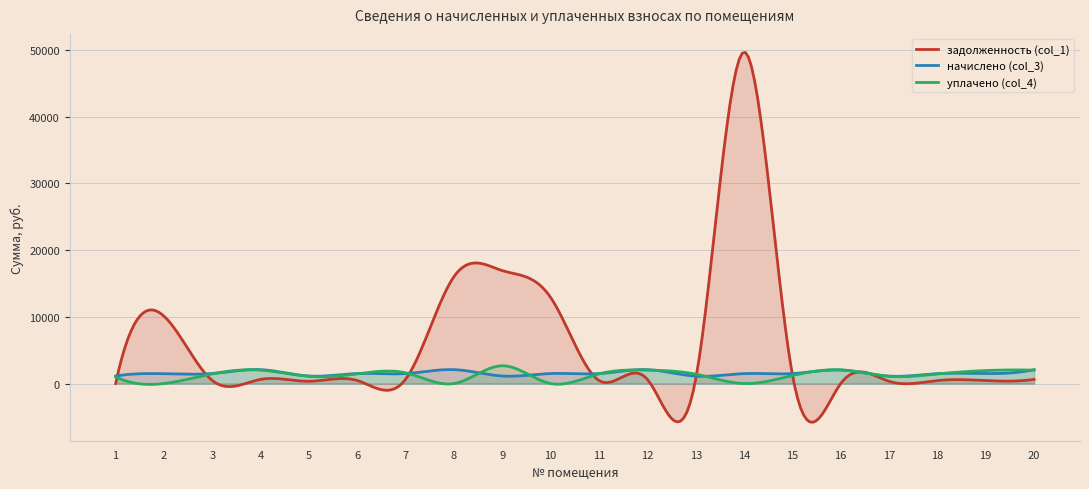

Rank the series at 9 from lowest to highest value.

начислено (col_3), уплачено (col_4), задолженность (col_1)